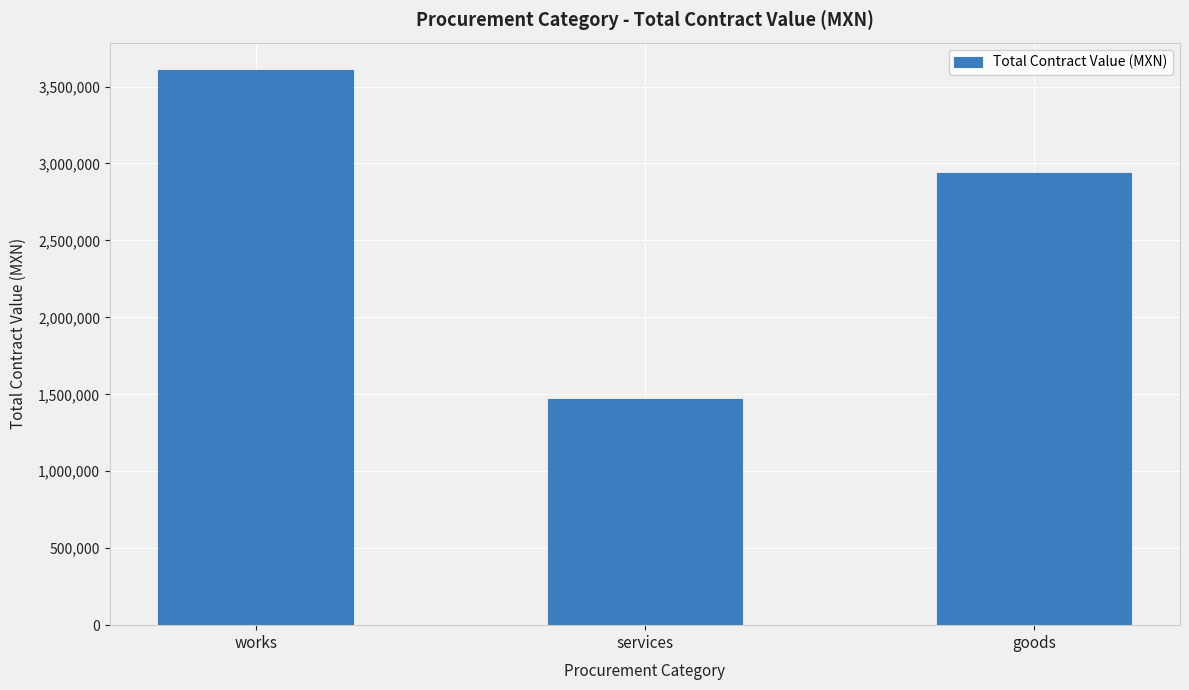

Approximately how many times larger is the value at services compared to works?

0.4